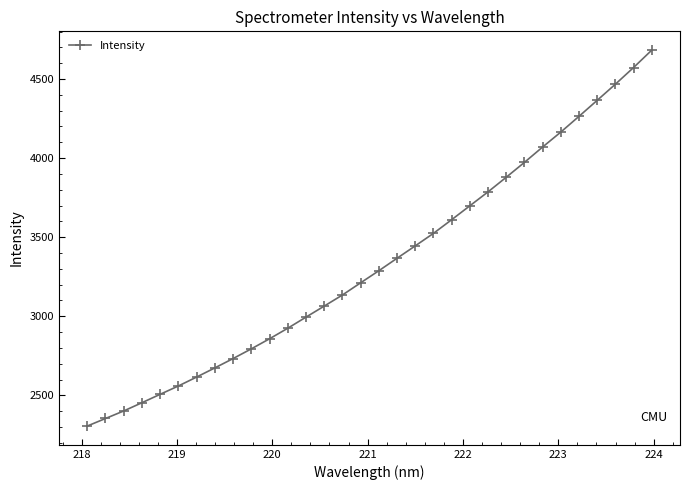

What is the value of the 3rd point from the left?

2401.5